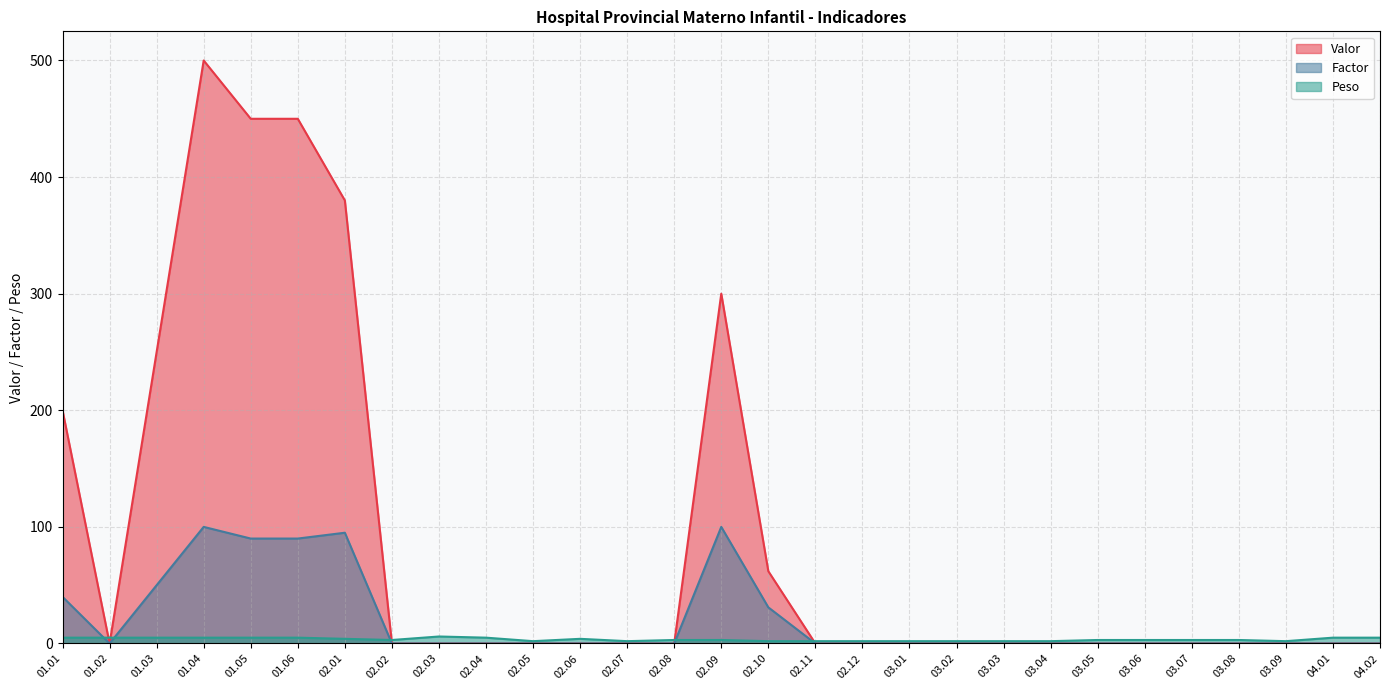

What is the value of the Peso point at the 28th from the left?

5